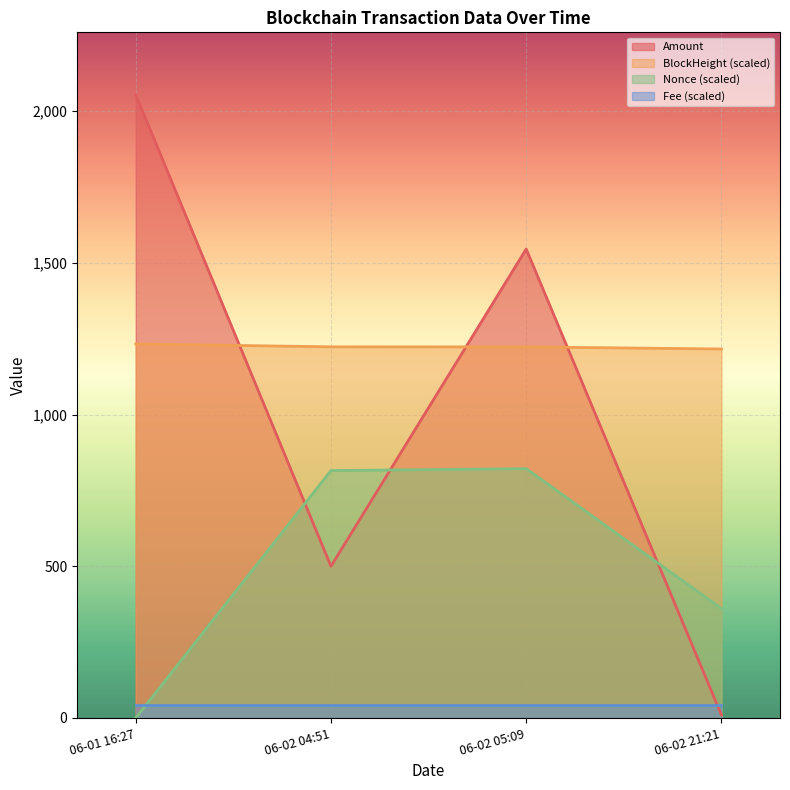

At 06-02 04:51, list the series in order from smallest to largest.

Fee (scaled), Amount, Nonce (scaled), BlockHeight (scaled)